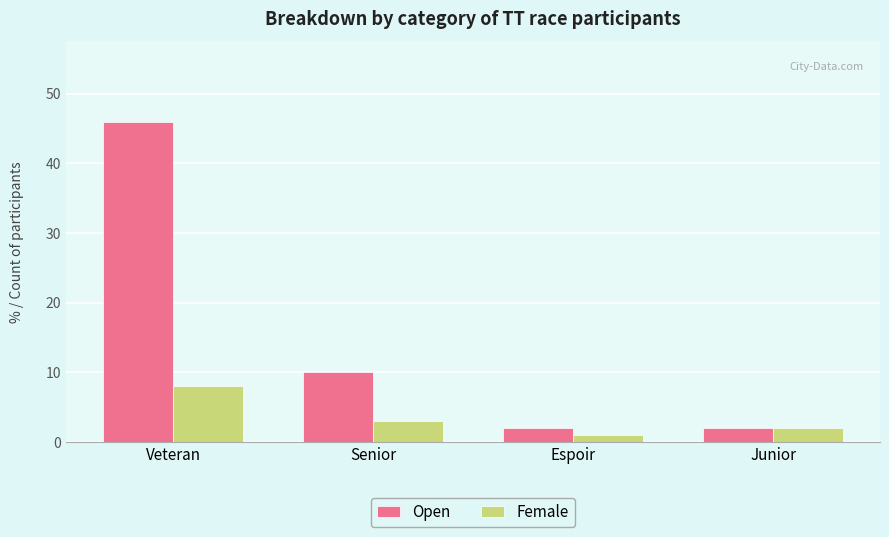

Rank the series at Veteran from lowest to highest value.

Female, Open